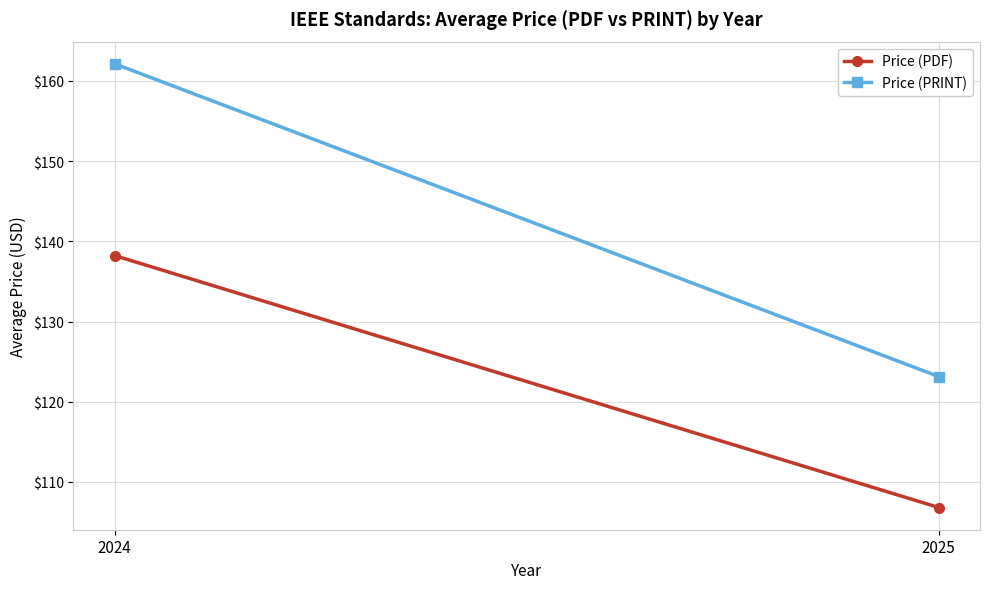

What is the difference between the maximum and minimum values in the Price (PDF) series?

31.4